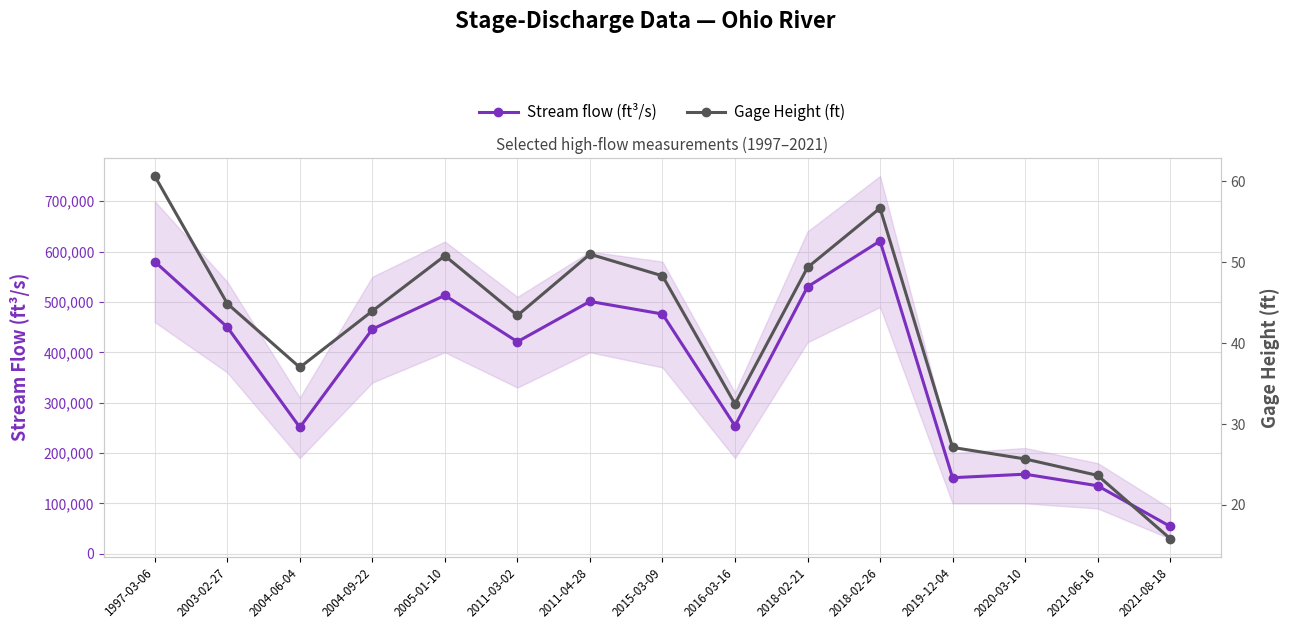

Is this an area chart (filled region under the line)?

No